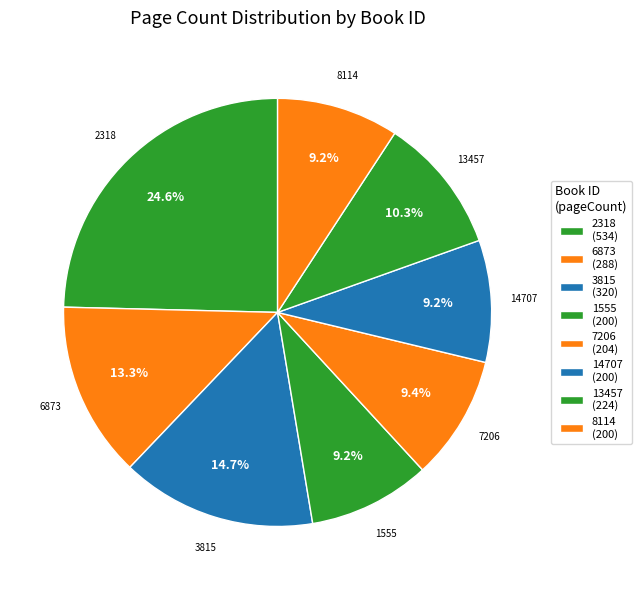

True or false: 1555 accounts for 9% of the total.

True